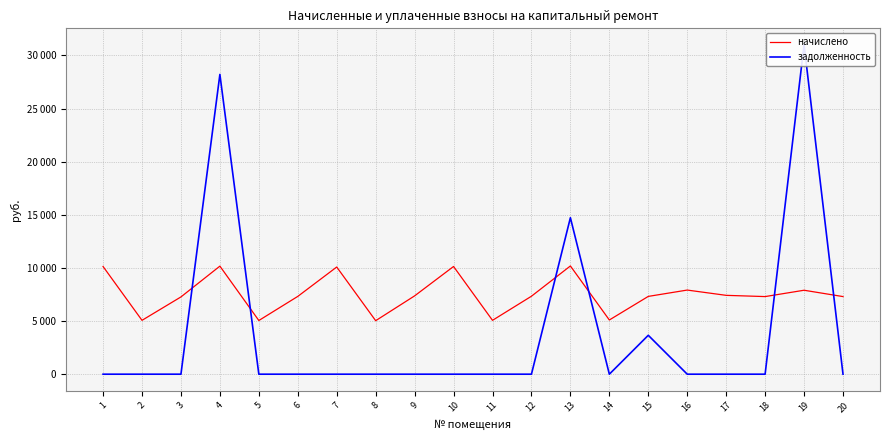

What is the value of the начислено point at the 12th from the left?

7336.2